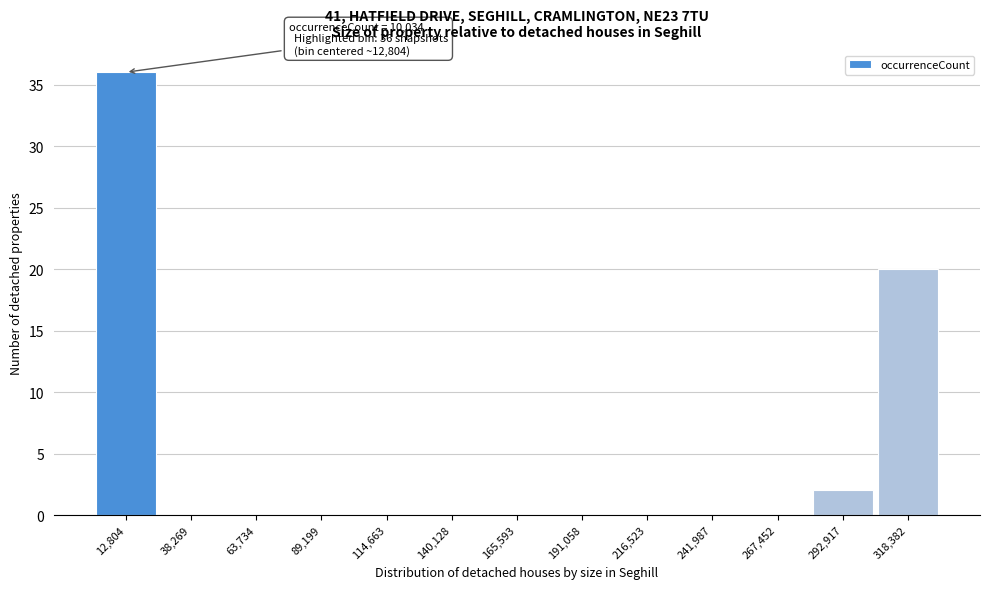

Over which range of the x-axis is the bar tallest?

0 to 25000